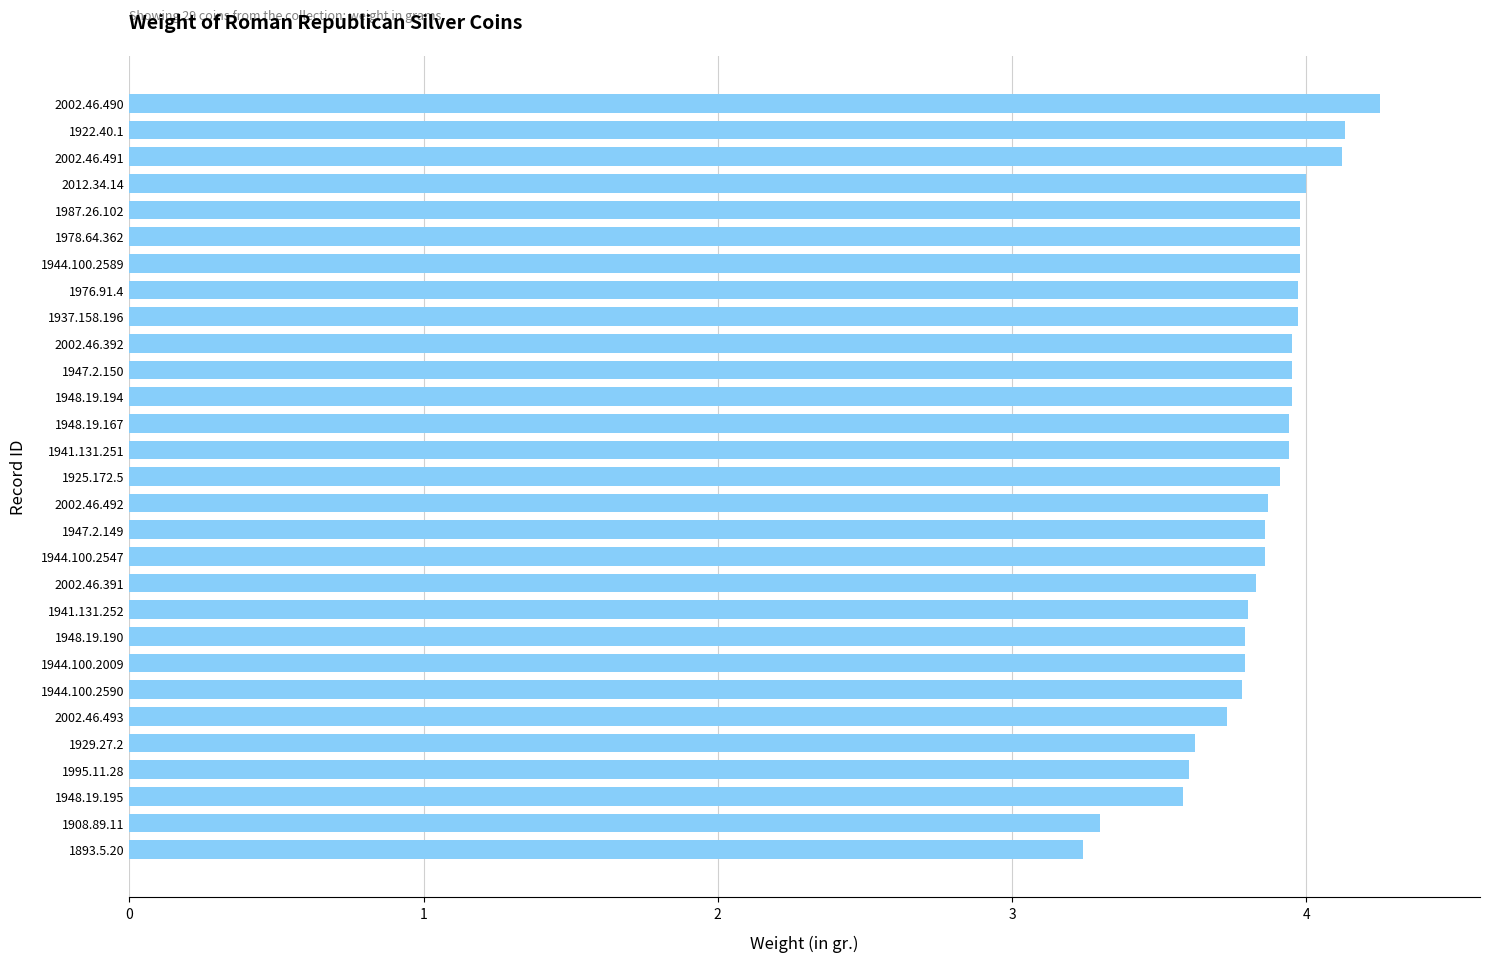

What is the average value?

3.9